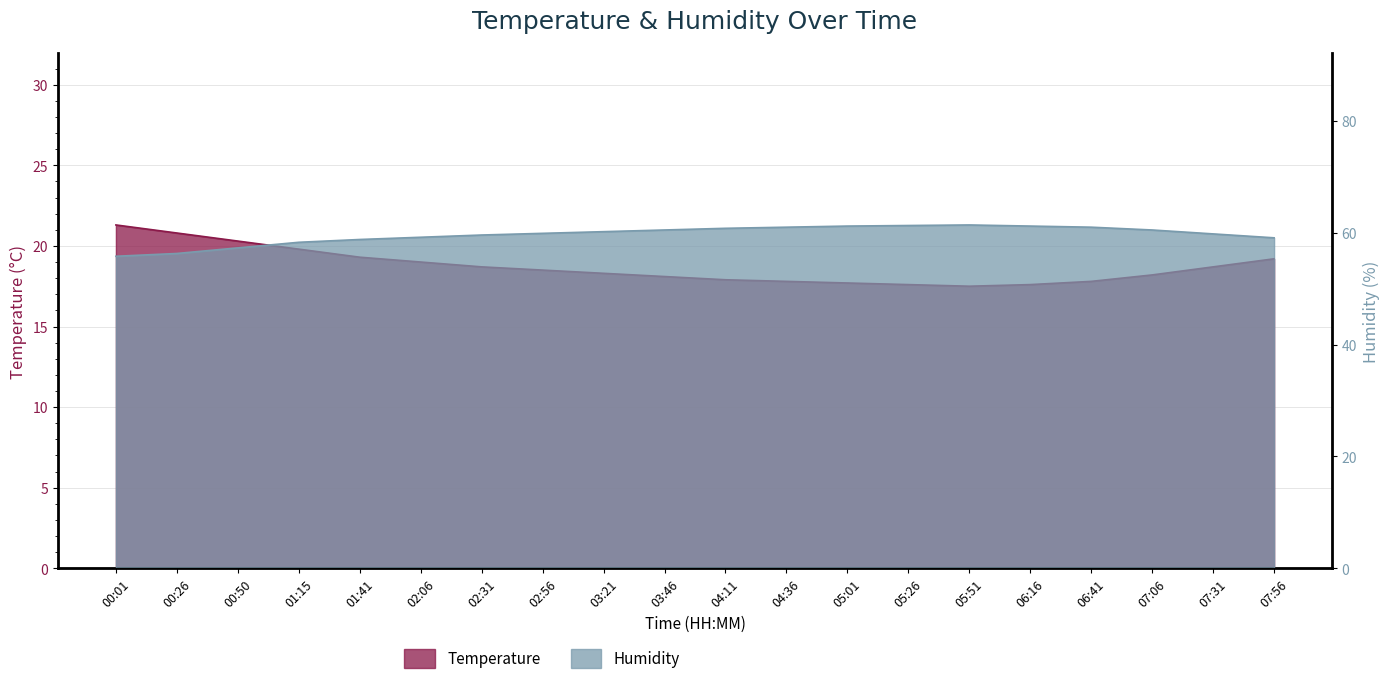

At which category does the chart reach its peak across all series?

05:51